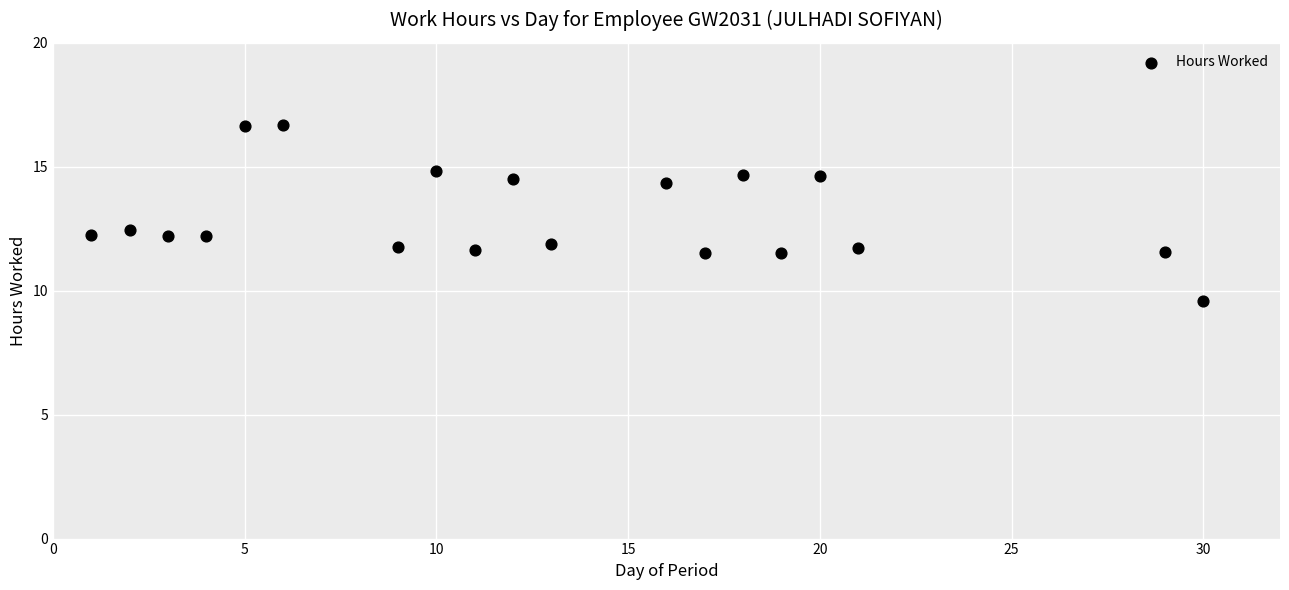

What is the range of Y values (max minus min)?

7.1